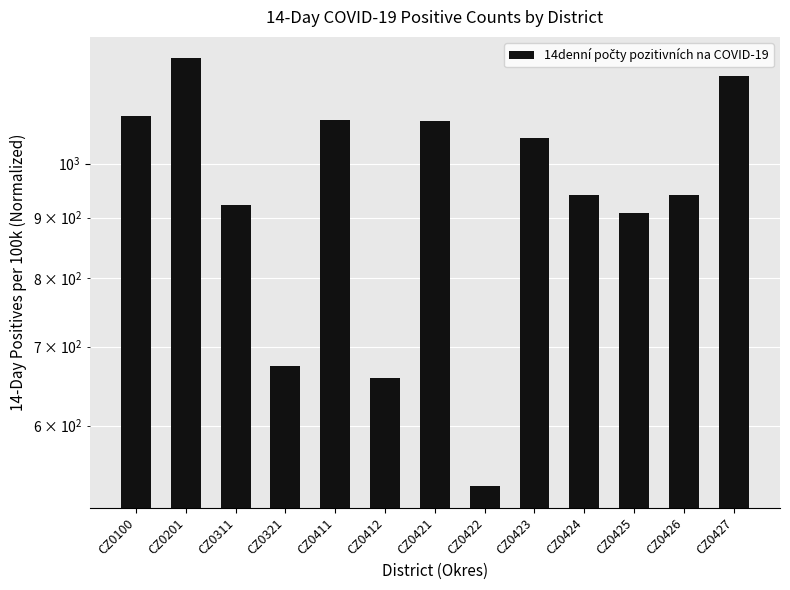

The chart shows a value of 396.4 at CZ0100. True or false?

False